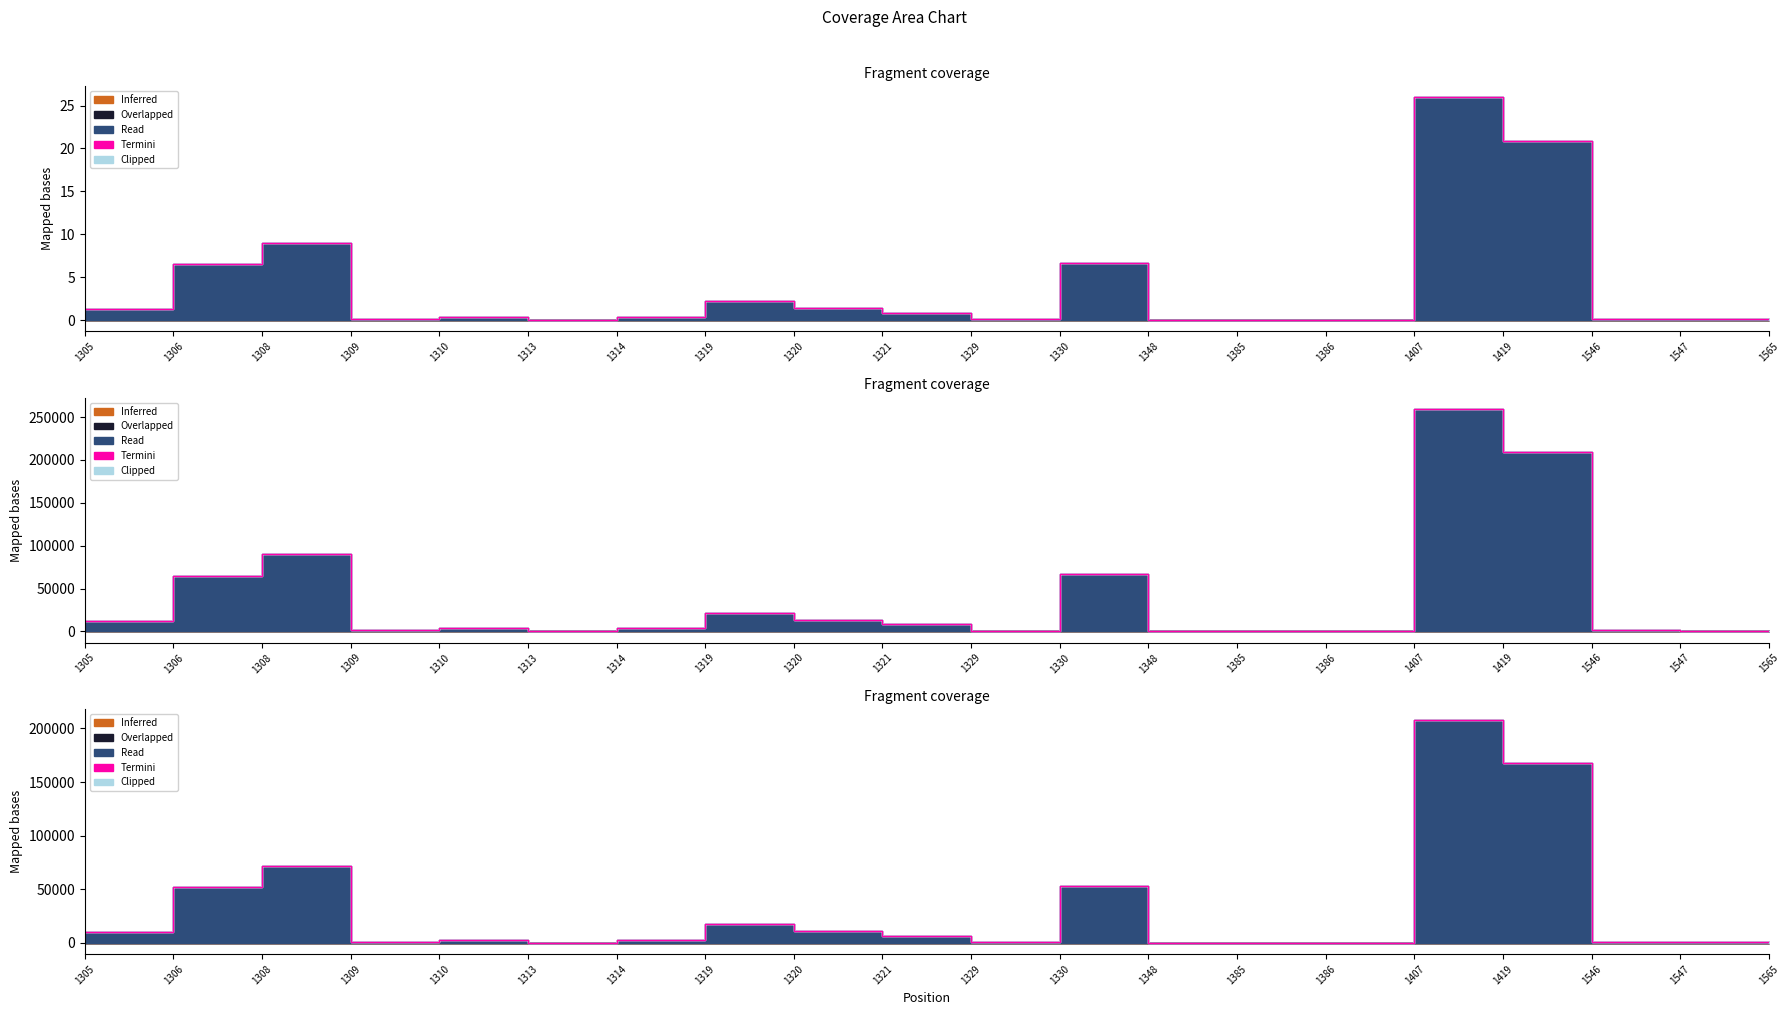

At which category is the sum across all series the highest?

1407